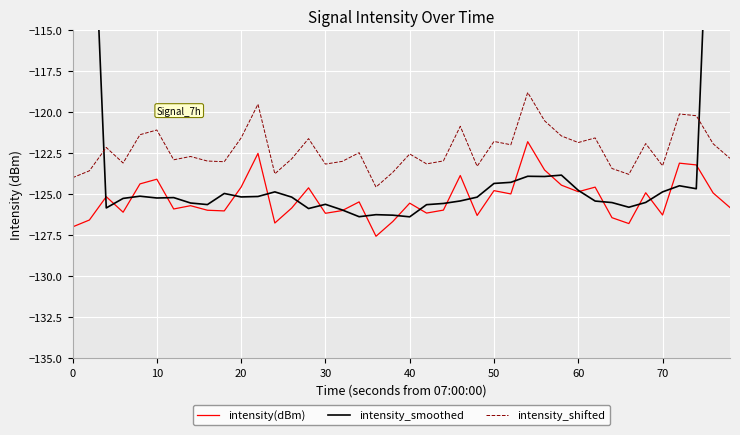

Count the number of categories in the chart.

40